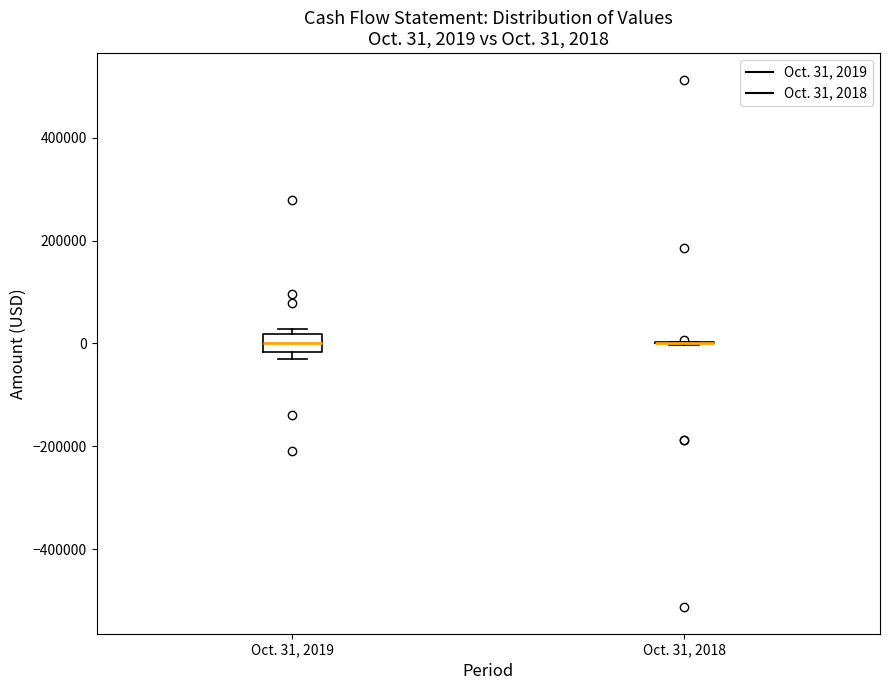

Comparing the boxes themselves (not the whiskers), which one is the tallest?

Oct. 31, 2019